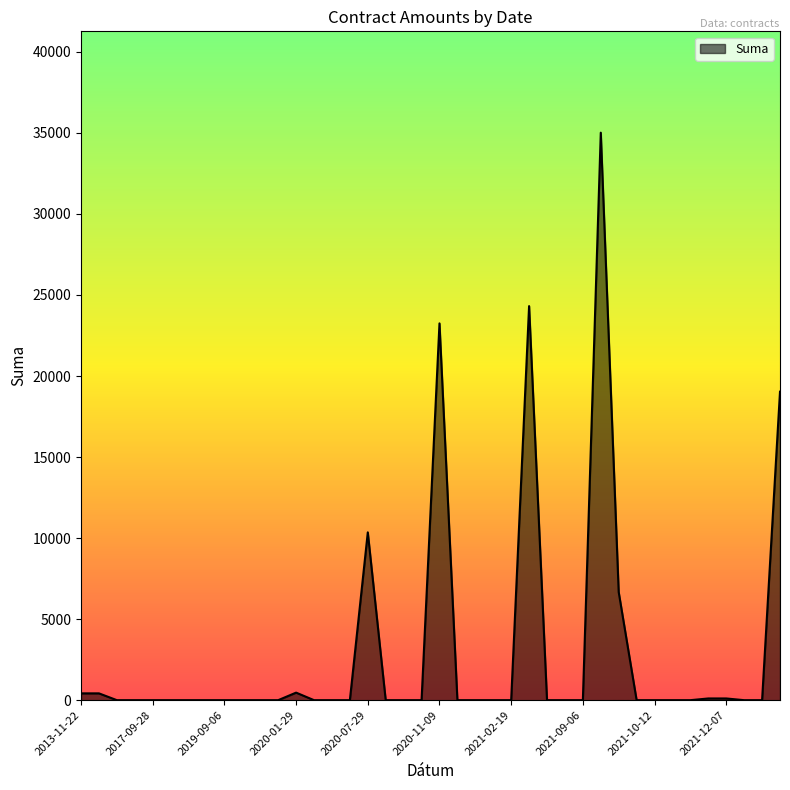

What is the difference between the second highest and second lowest values?

24315.0